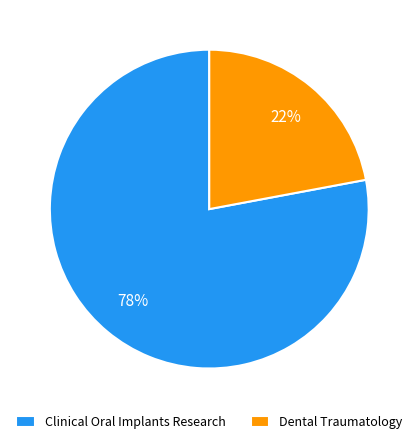

Which slice is the smallest?

Dental Traumatology